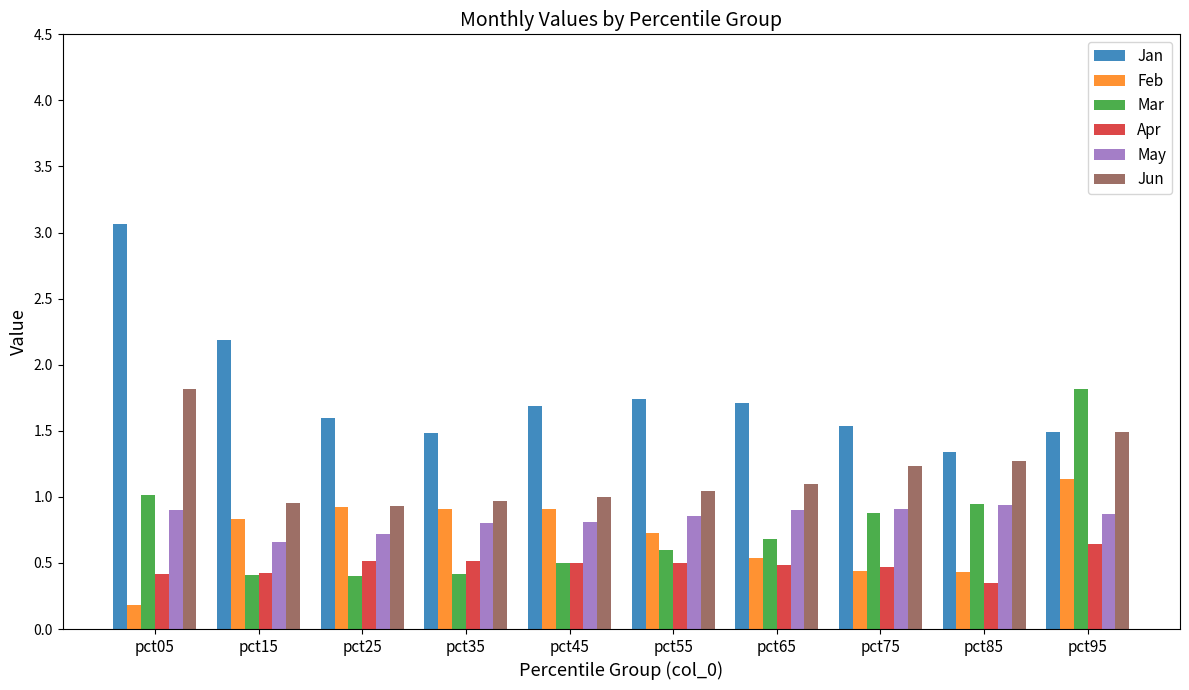

Does the chart contain any negative values?

No